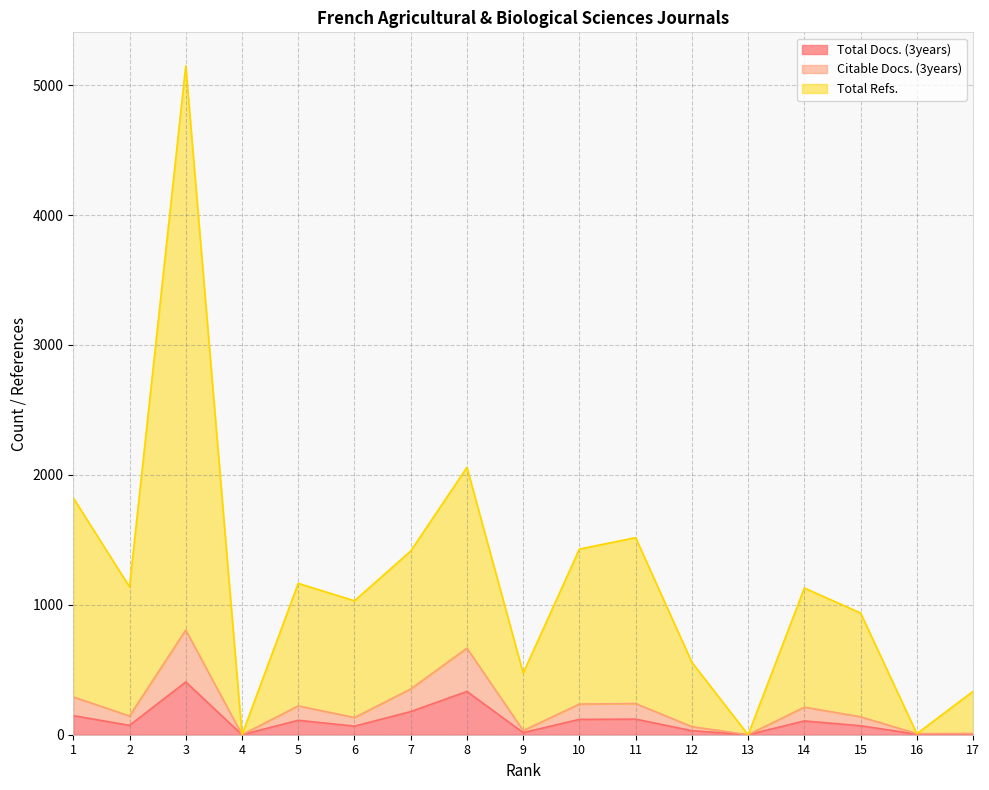

True or false: Total Docs. (3years) and Citable Docs. (3years) cross at least once.

False